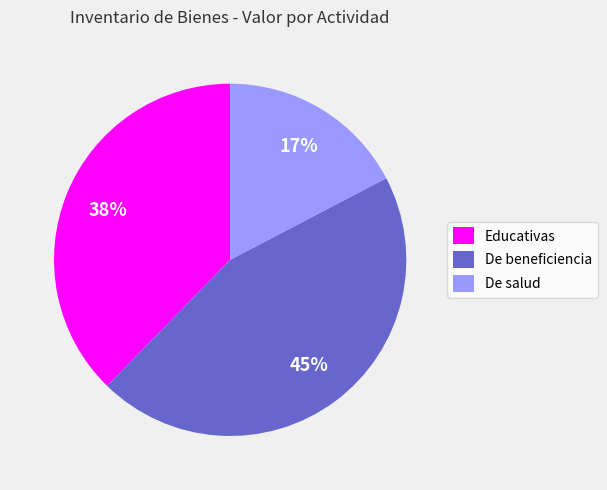

What percentage is the De salud slice, to the nearest percent?

17%